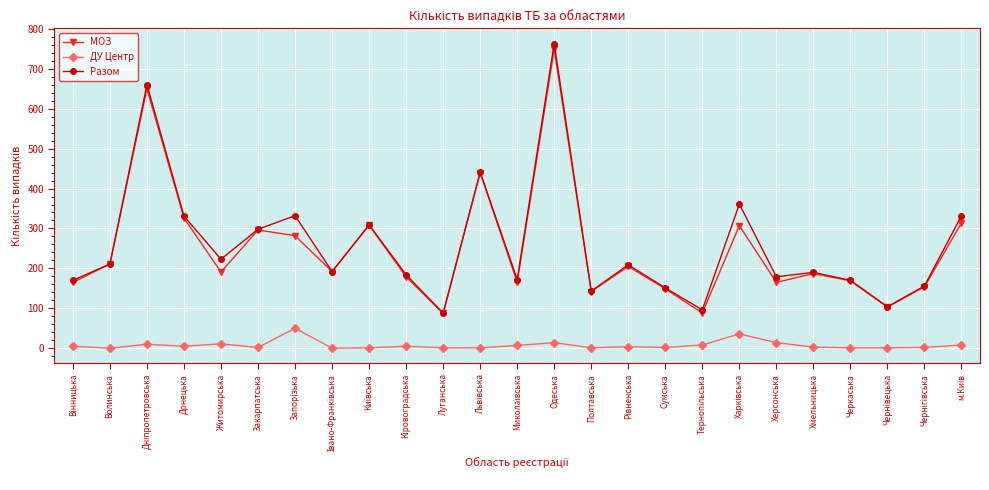

The ДУ Центр series shows 0 at Волинська. True or false?

True